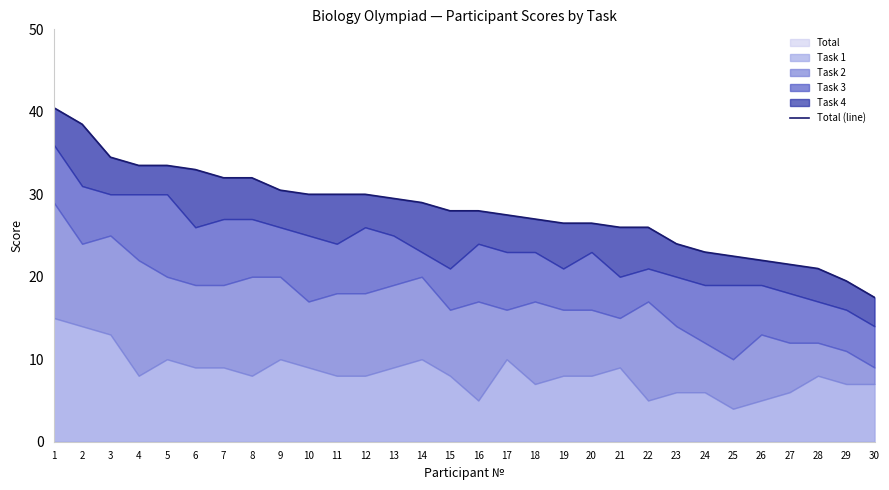

The chart shows a value of 10.5 at 10. True or false?

False